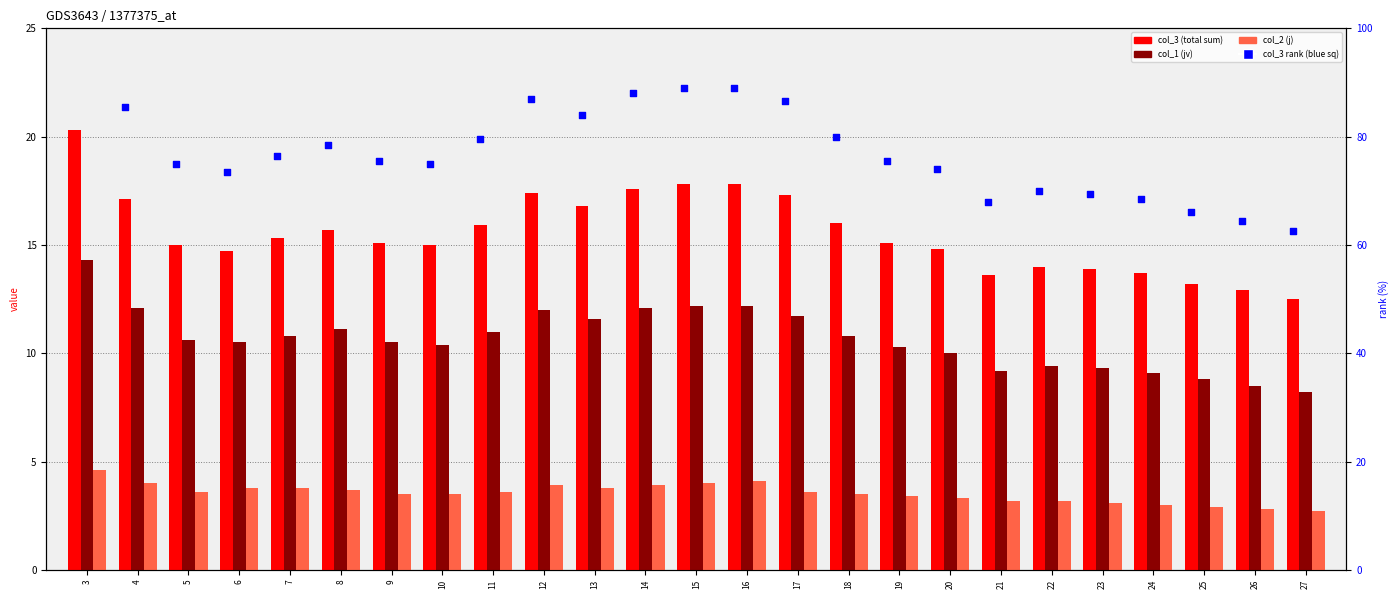

Which series has the largest Y range (max minus min)?

col_3 rank